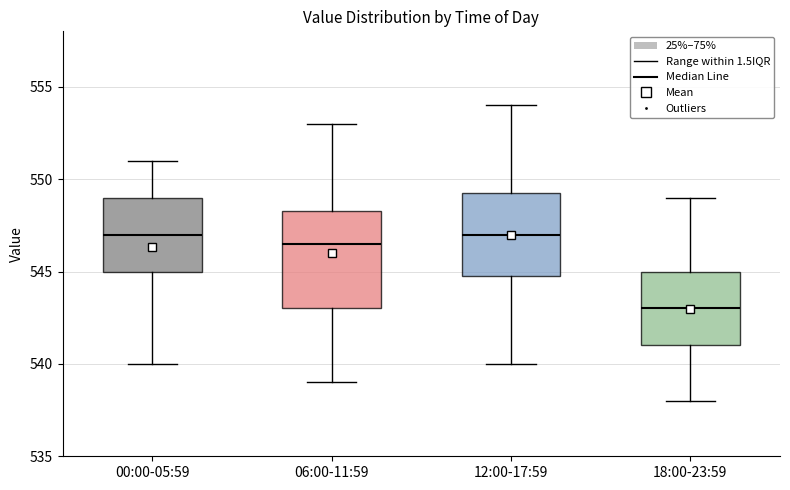

Reading left to right, transcribe this box plot: for each box, give where its median line is, the range the box spans, and where its two whiskers end, as read against the y-axis. The values are not printed on the chart, so give them approximately, as read against the axis.

00:00-05:59: median 547.0, box 545.0 to 549.0, whiskers 540.0 to 551.0
06:00-11:59: median 546.5, box 543.0 to 548.5, whiskers 539.0 to 553.0
12:00-17:59: median 547.0, box 545.0 to 549.5, whiskers 540.0 to 554.0
18:00-23:59: median 543.0, box 541.0 to 545.0, whiskers 538.0 to 549.0